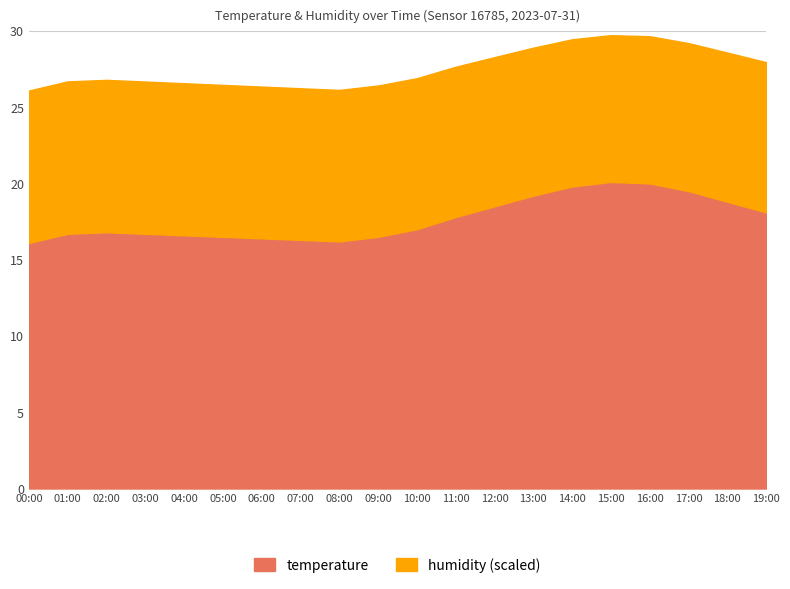

Which category has the lowest value across all series?

00:00